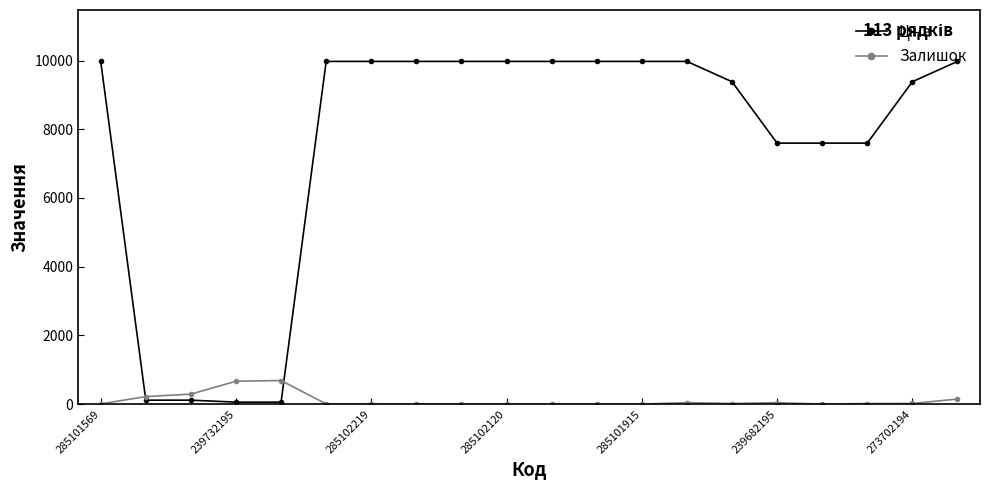

What is the maximum value for Залишок?

686.0